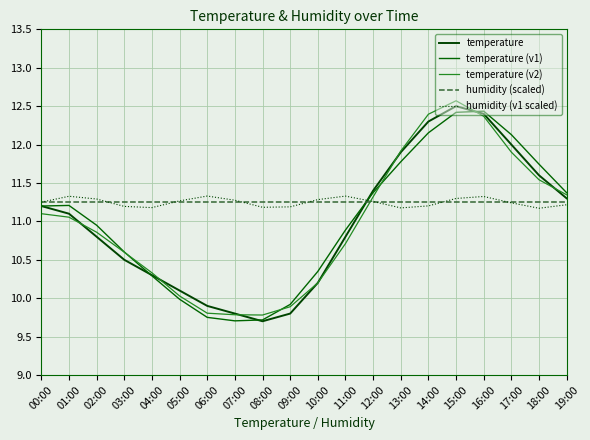

What are all the series names shown in the legend?

temperature, temperature (v1), temperature (v2), humidity (scaled), humidity (v1 scaled)